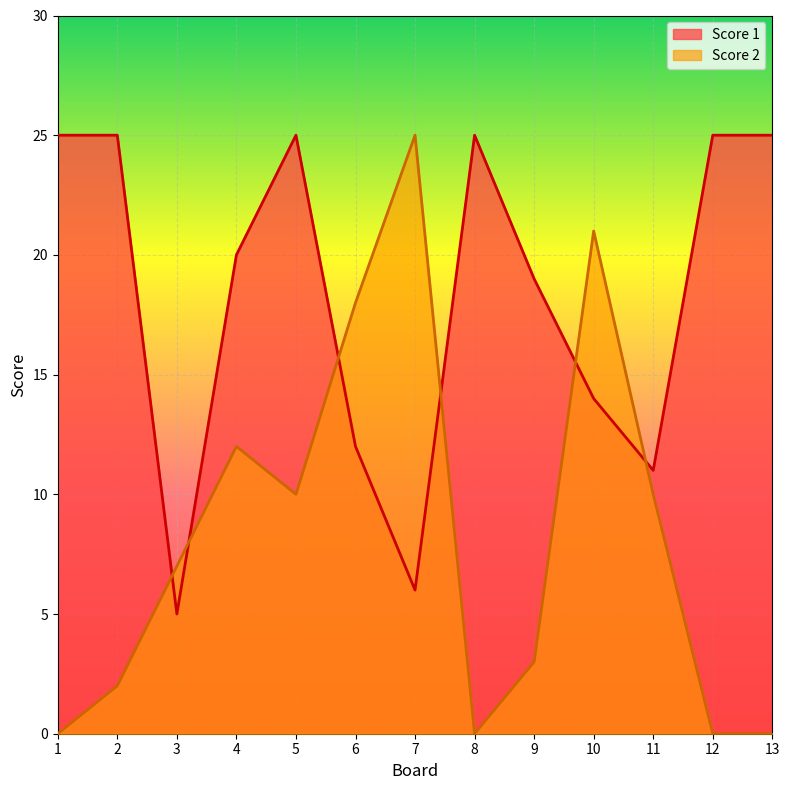

What is the value of the Score 1 point at the 1st from the left?

25